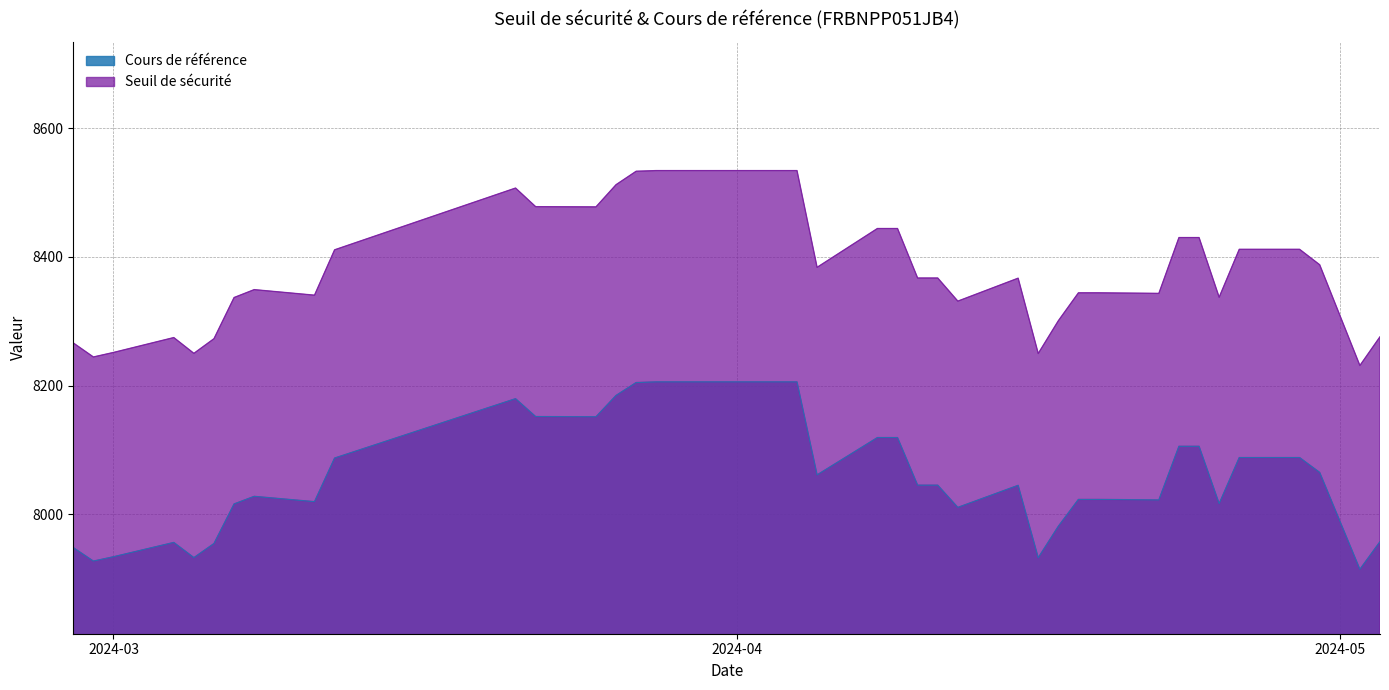

At which label is Seuil de sécurité closest to 8382?

2024-04-05